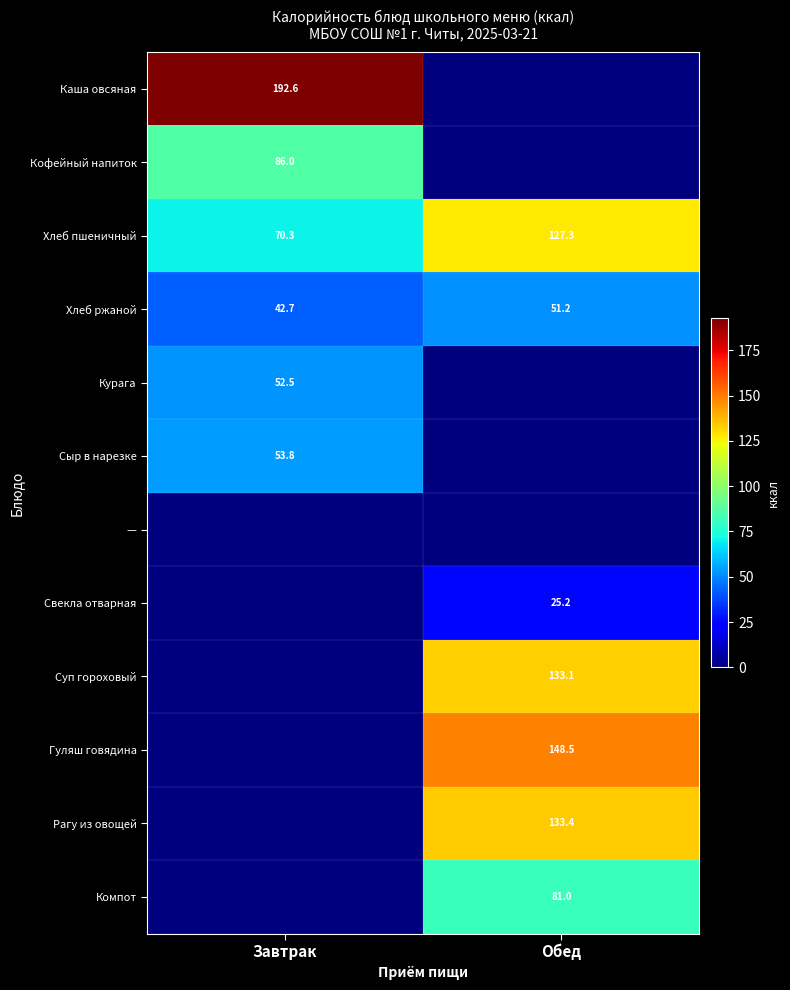

How many values in the row_0 series exceed 192?

1